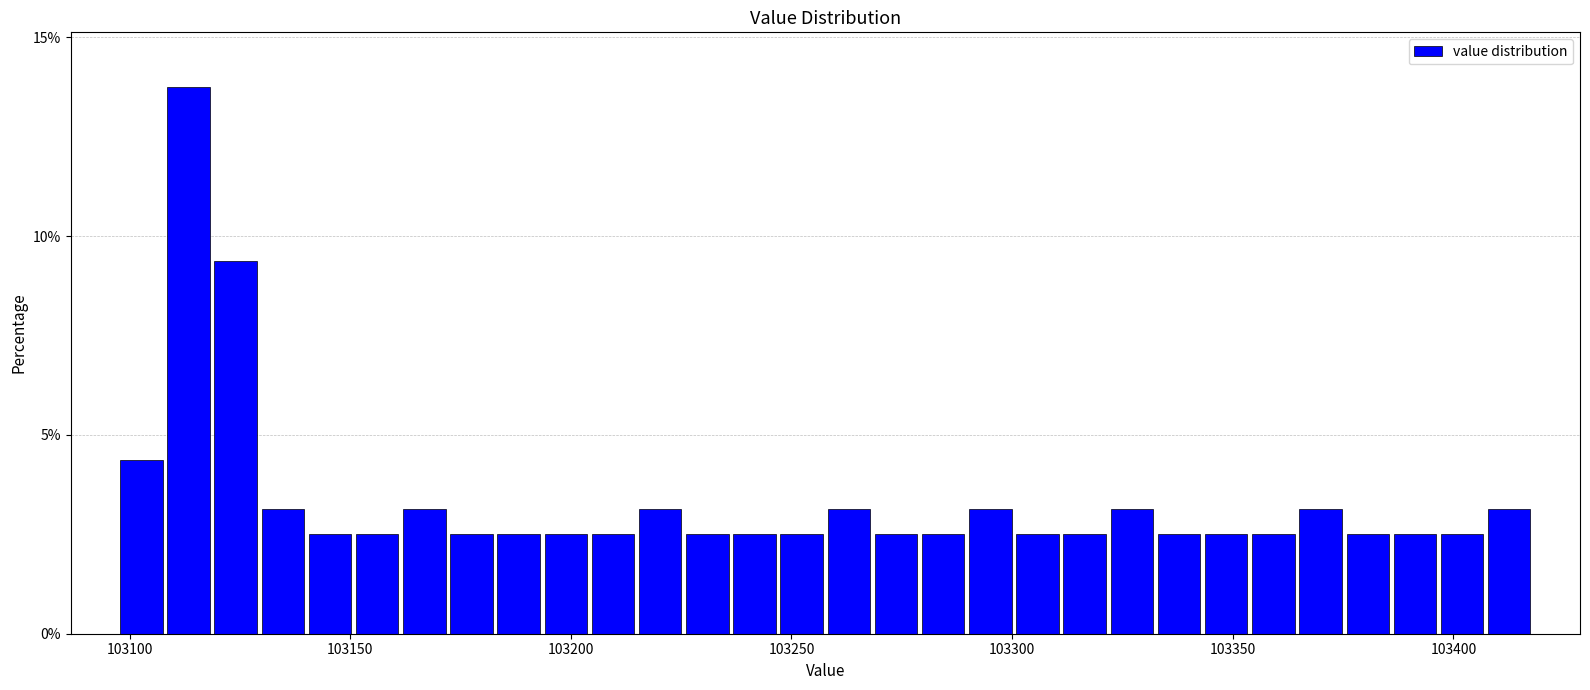

Around what value on the x-axis is the tallest bar? Give the approximate position of its centre, as read against the axis.

103115